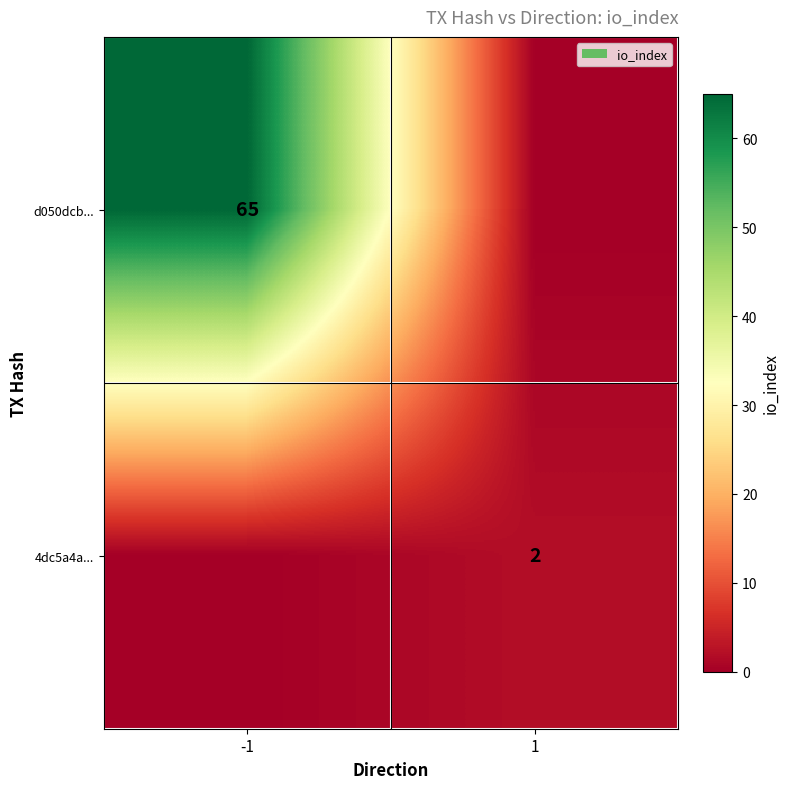

True or false: 4dc5a4a... has a value of 1 at 1.

False